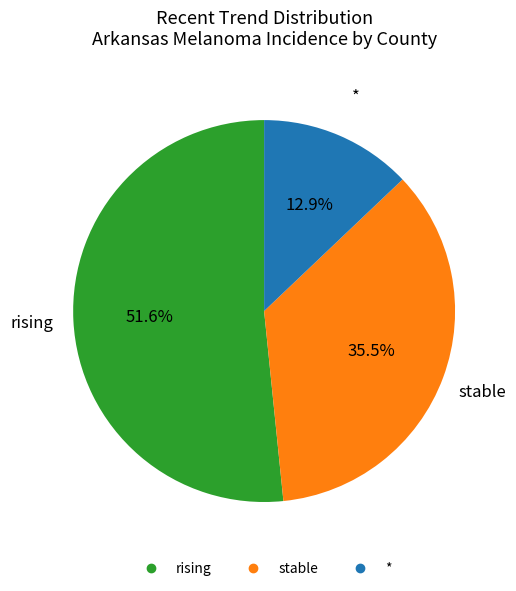

How many slices are in this pie chart?

3